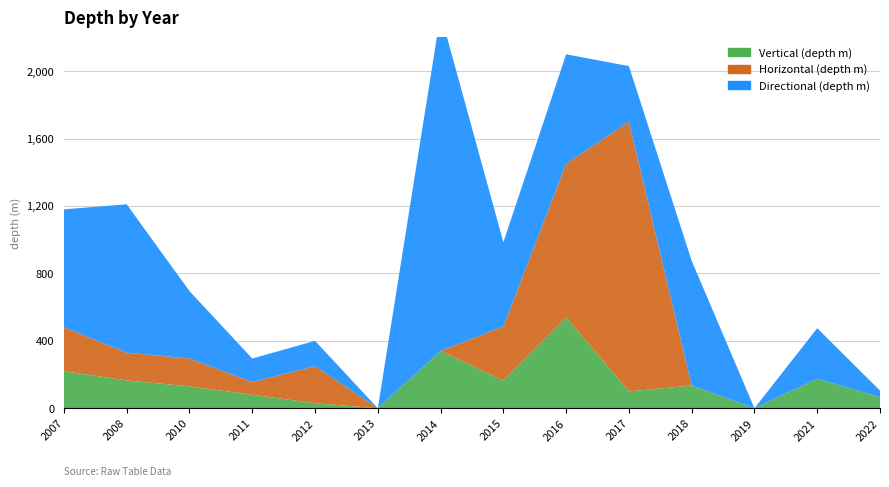

Reading left to right, what are all the values shown in this chart?

Vertical (depth m): 2007=220	2008=165	2010=130	2011=80	2012=30	2013=0	2014=340	2015=165	2016=540	2017=100	2018=135	2019=0	2021=175	2022=65
Horizontal (depth m): 2007=260	2008=165	2010=165	2011=75	2012=220	2013=0	2014=0	2015=320	2016=910	2017=1600	2018=0	2019=0	2021=0	2022=0
Directional (depth m): 2007=700	2008=880	2010=400	2011=140	2012=150	2013=0	2014=2000	2015=500	2016=650	2017=330	2018=740	2019=0	2021=300	2022=40